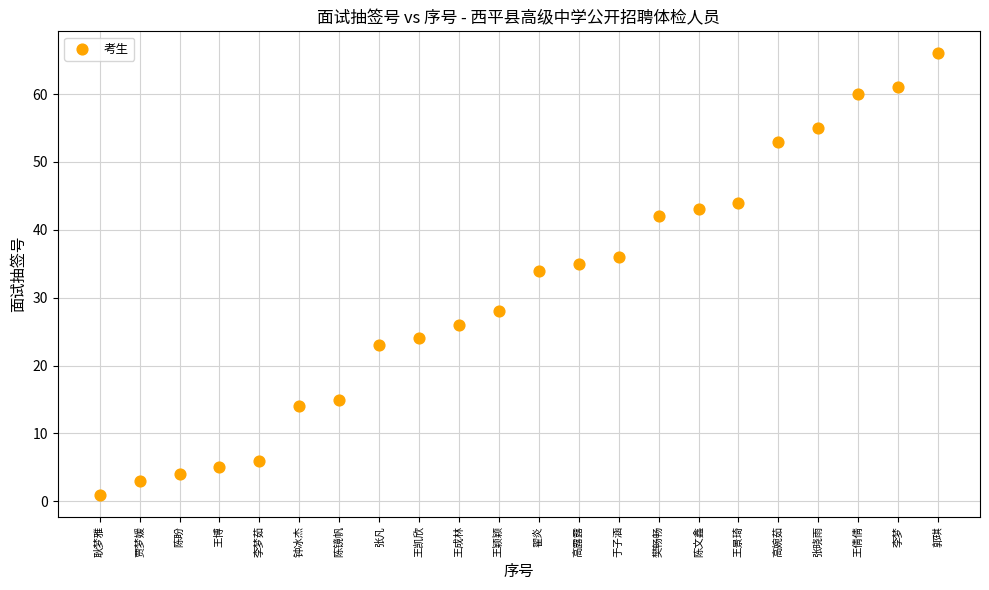

What Y value in the scatter plot is closest to 33?

34